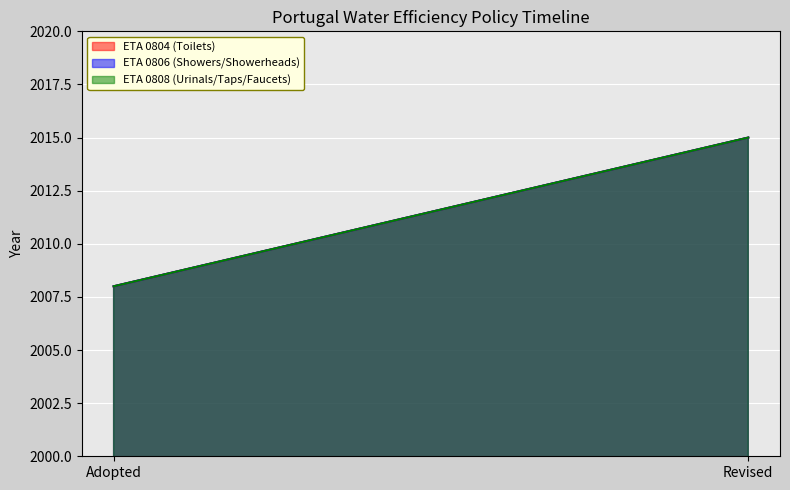

What is the lowest value of the ETA 0808 (Urinals/Taps/Faucets) series?

2008